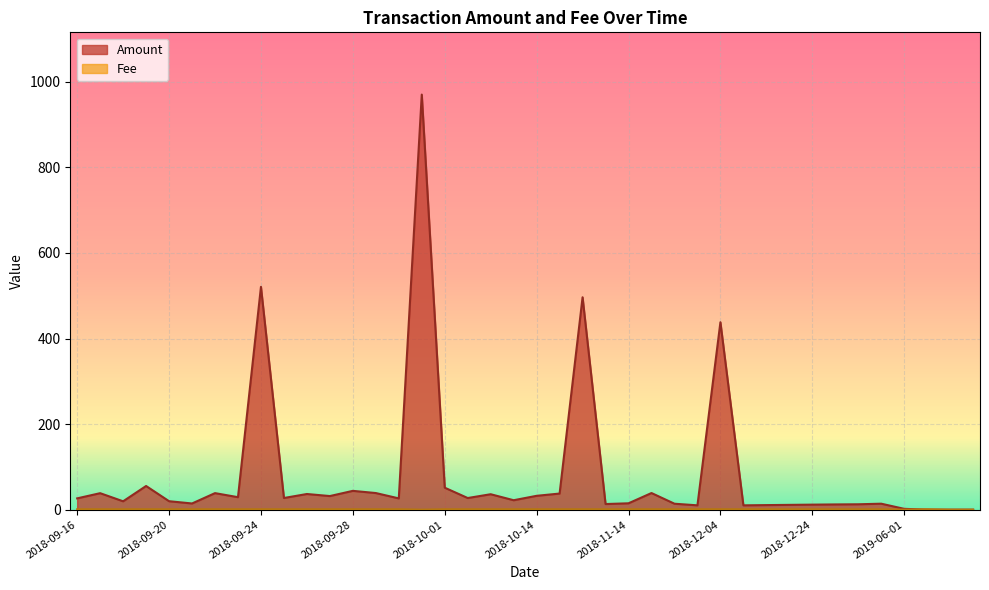

Is it true that Amount equals 50.7 at 2018-09-23?

False